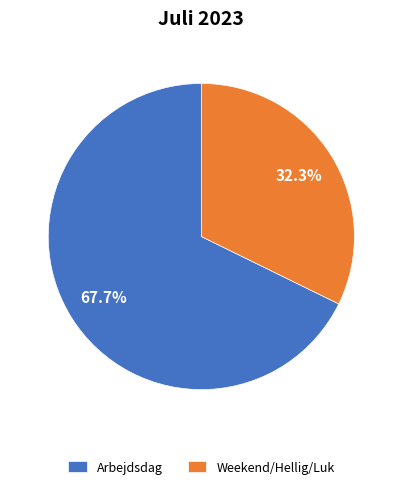

Which has a higher value, Weekend/Hellig/Luk or Arbejdsdag?

Arbejdsdag